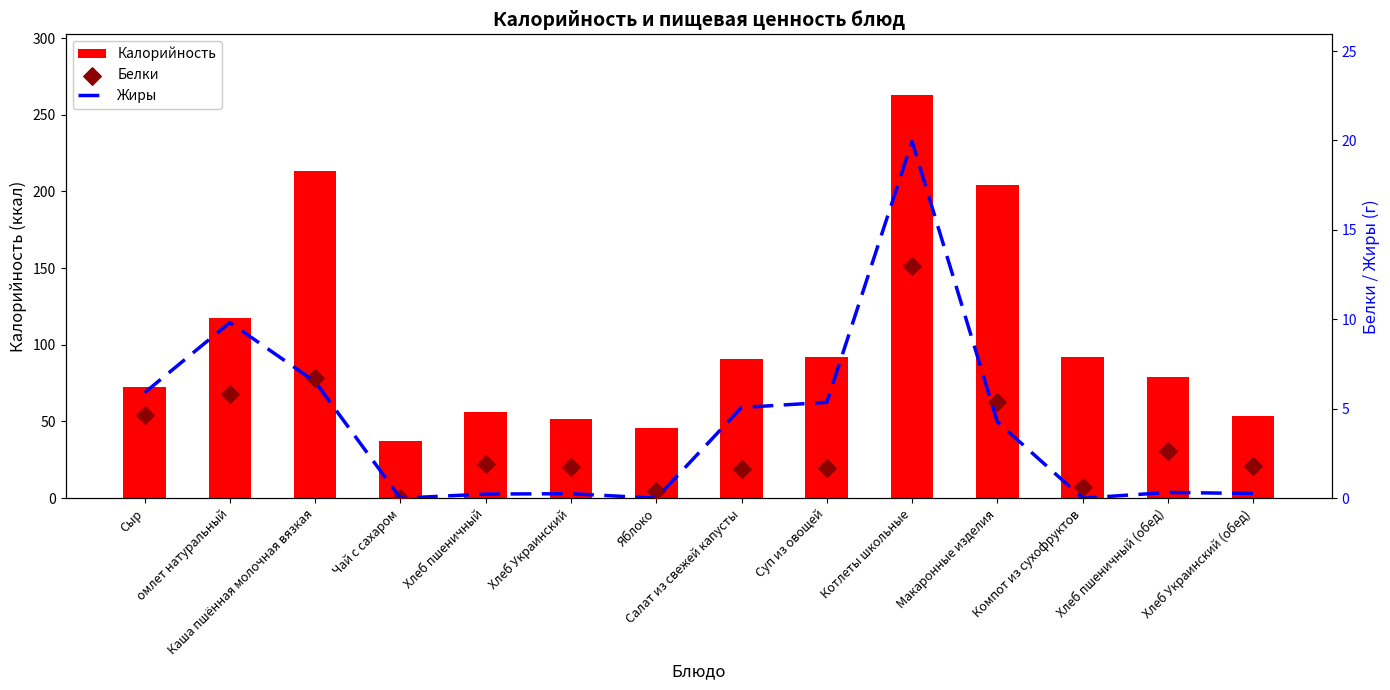

At how many categories does at least one series exceed 112?

4